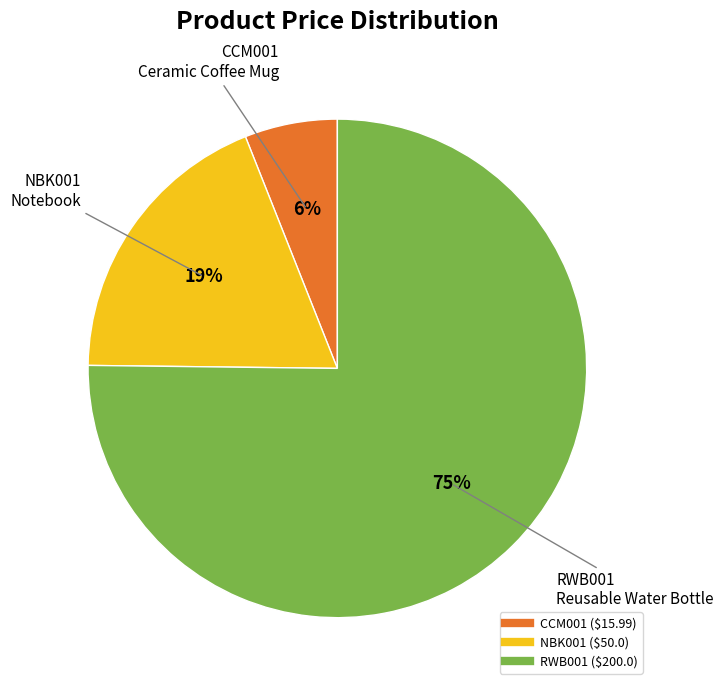

To the nearest percent, what portion does NBK001 represent?

19%